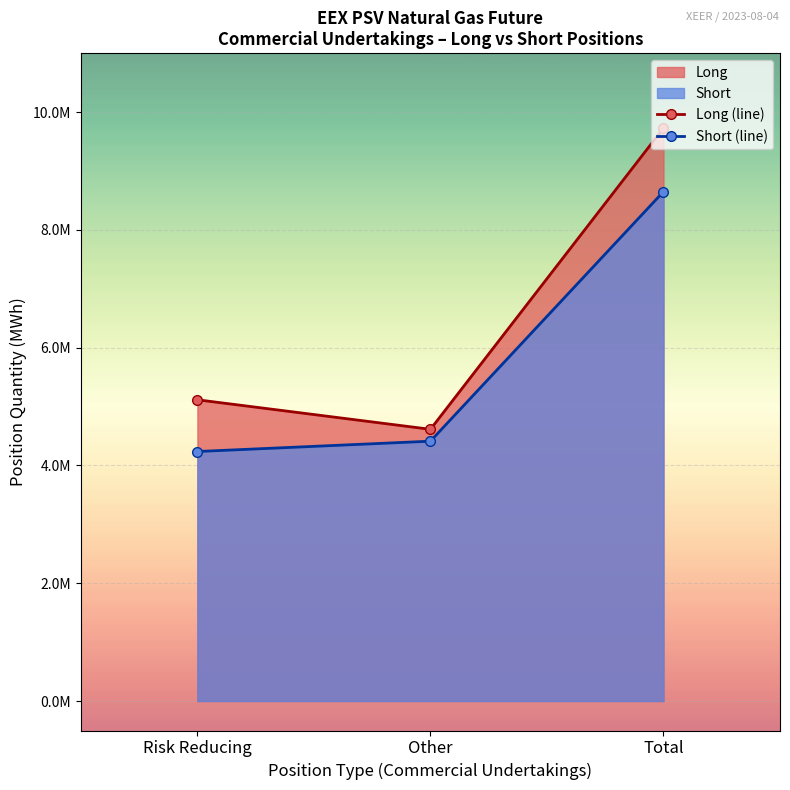

Which series has the widest spread of values?

Long (line)